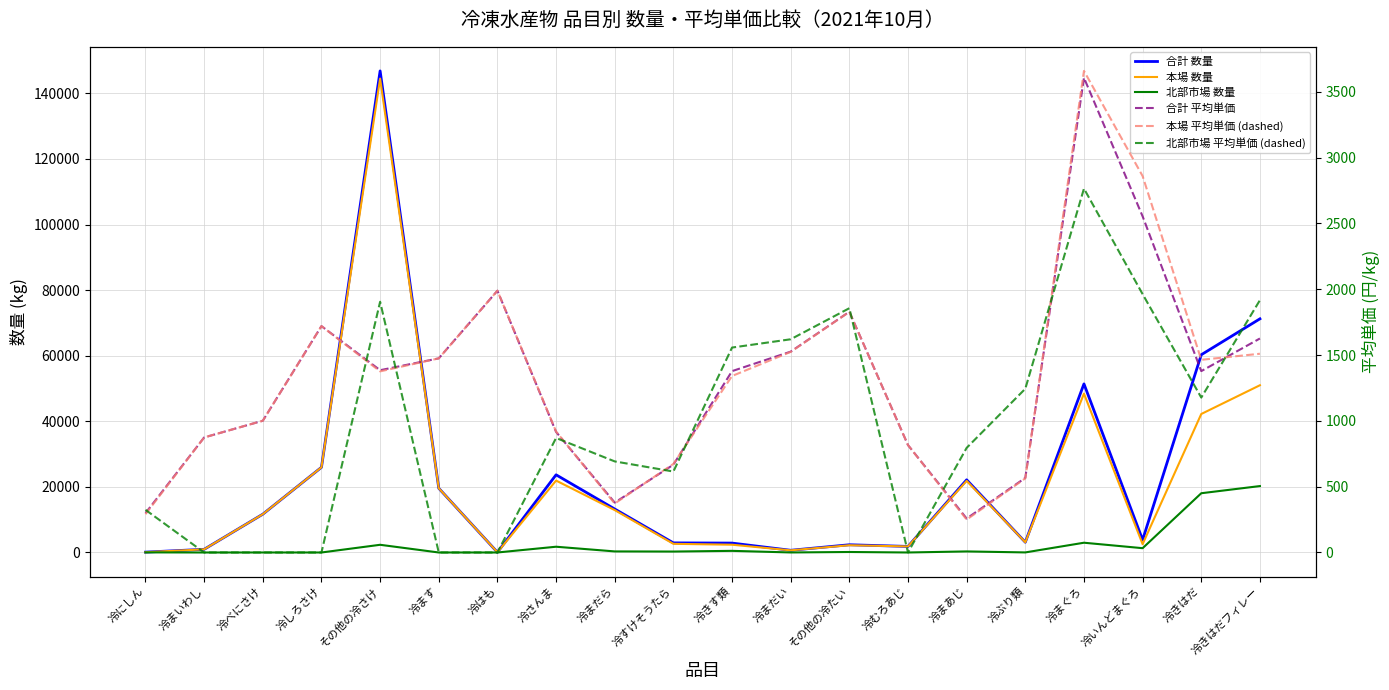

How many intersections are there between 北部市場 数量 and 北部市場 平均単価 (dashed)?

4